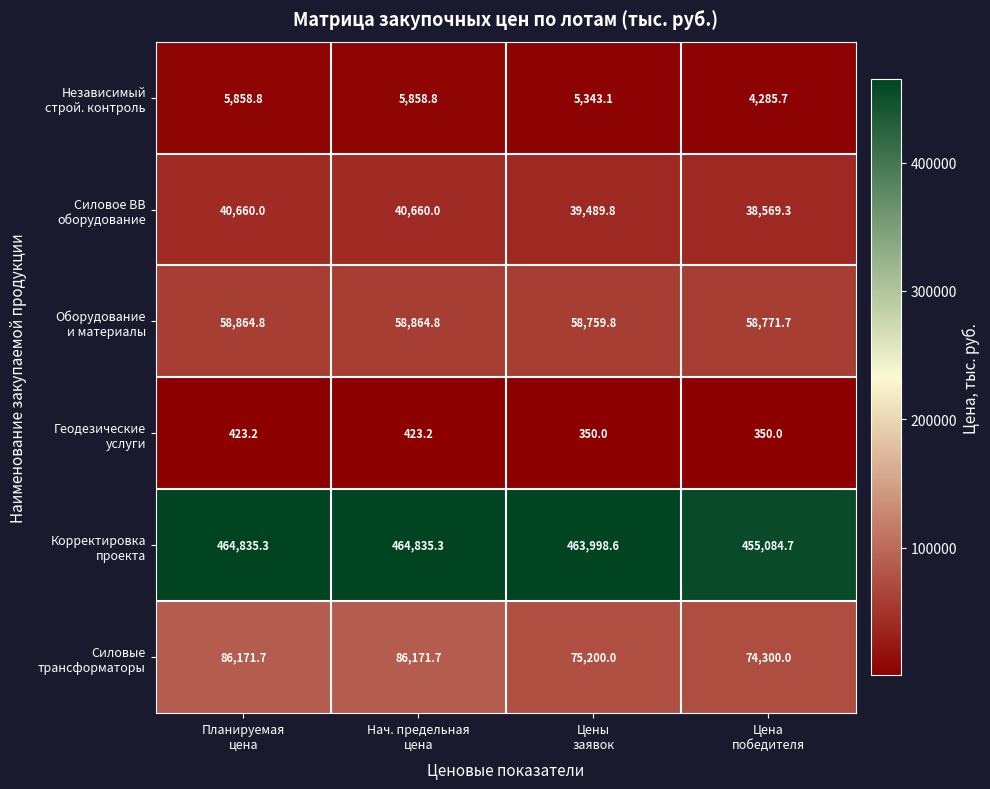

At how many categories does at least one series exceed 12513?

4